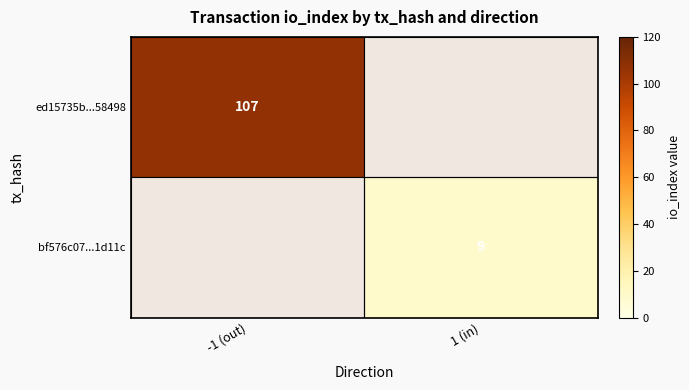

Is it true that ed15735b...58498 equals 107 at -1 (out)?

True